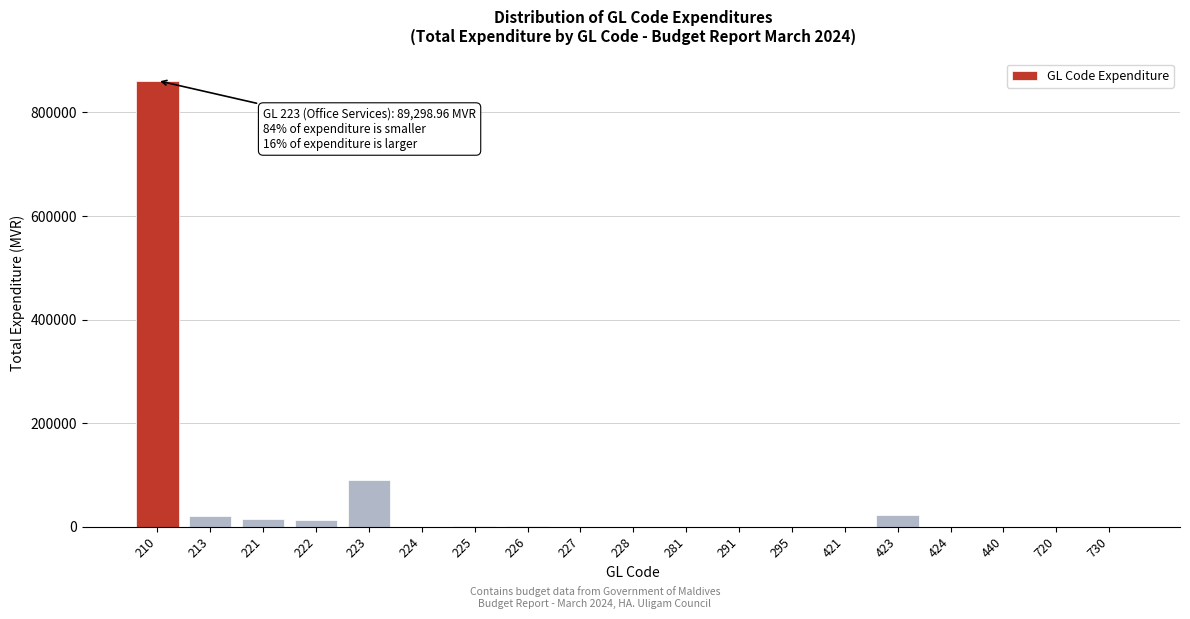

The value at 720 is 0.0. True or false?

True